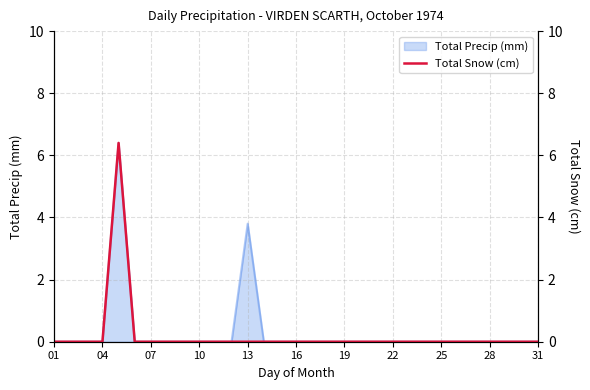

What is the difference between the maximum and minimum values?

6.4